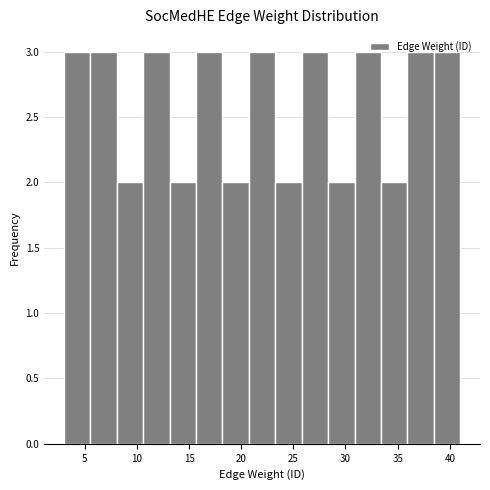

Reading left to right, list every bar in this chart as the range it spans on the x-axis followed by its height. Neither the bar edges nor the heights are printed on the chart, so give them approximately, as read against the axes.

3.0 to 5.5: 3
5.5 to 8.0: 3
8.0 to 10.5: 2
10.5 to 13.0: 3
13.0 to 15.5: 2
15.5 to 18.0: 3
18.0 to 20.5: 2
20.5 to 23.5: 3
23.5 to 26.0: 2
26.0 to 28.5: 3
28.5 to 31.0: 2
31.0 to 33.5: 3
33.5 to 36.0: 2
36.0 to 38.5: 3
38.5 to 41.0: 3